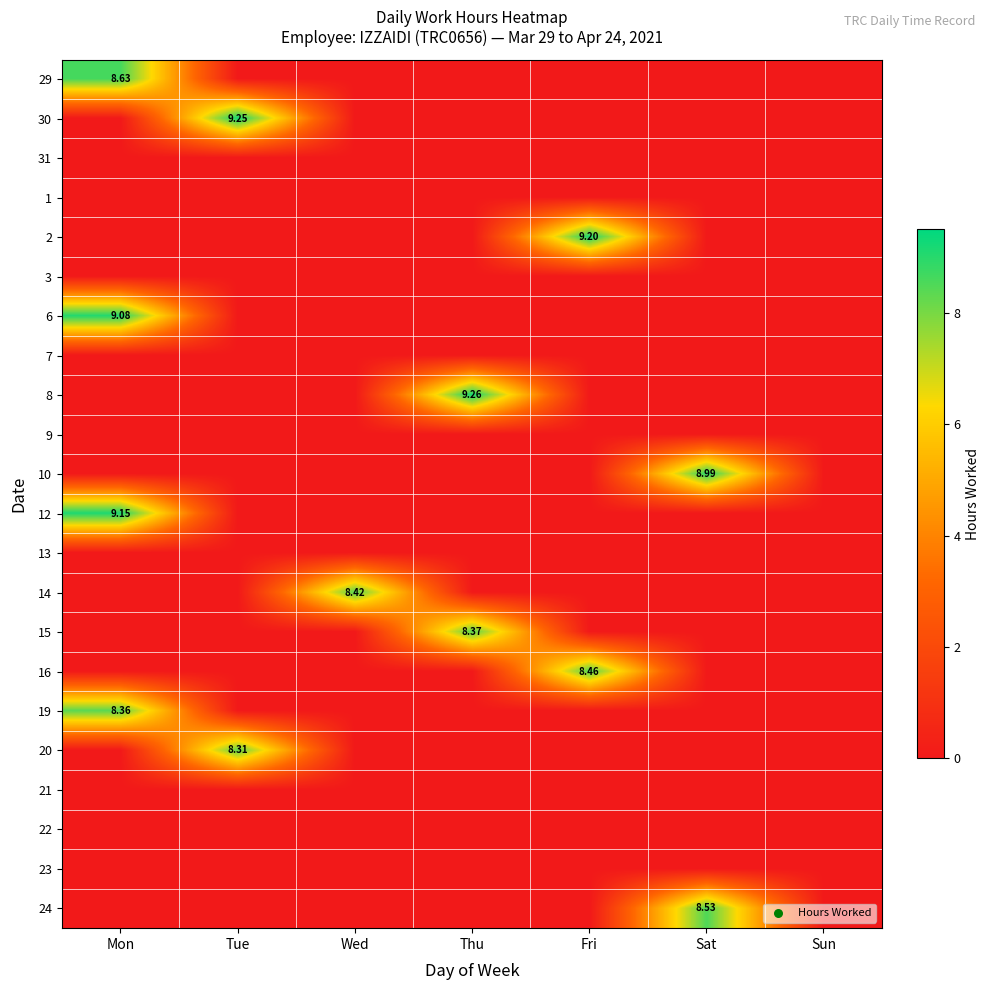

How many data points does each series have?

7